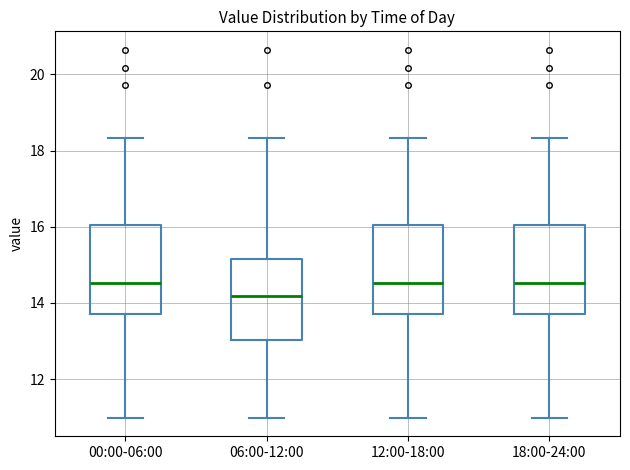

Reading left to right, transcribe this box plot: for each box, give where its median line is, the range the box spans, and where its two whiskers end, as read against the y-axis. The values are not printed on the chart, so give them approximately, as read against the axis.

00:00-06:00: median 14.6, box 13.8 to 16.0, whiskers 11.0 to 18.4
06:00-12:00: median 14.2, box 13.0 to 15.2, whiskers 11.0 to 18.4
12:00-18:00: median 14.6, box 13.8 to 16.0, whiskers 11.0 to 18.4
18:00-24:00: median 14.6, box 13.8 to 16.0, whiskers 11.0 to 18.4